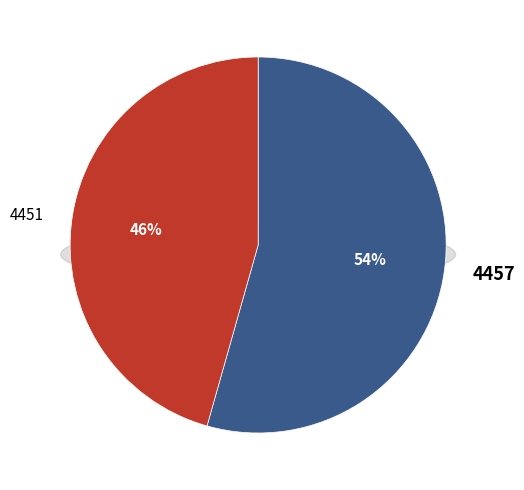

How many segments does this pie chart have?

2